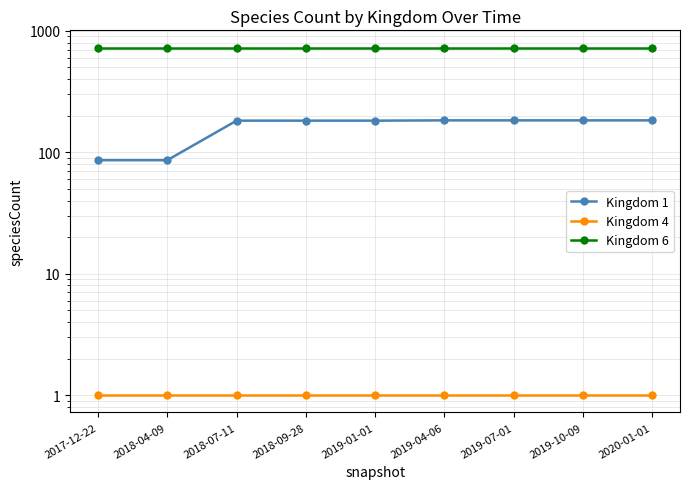

Does the chart display data point markers on the line(s)?

Yes